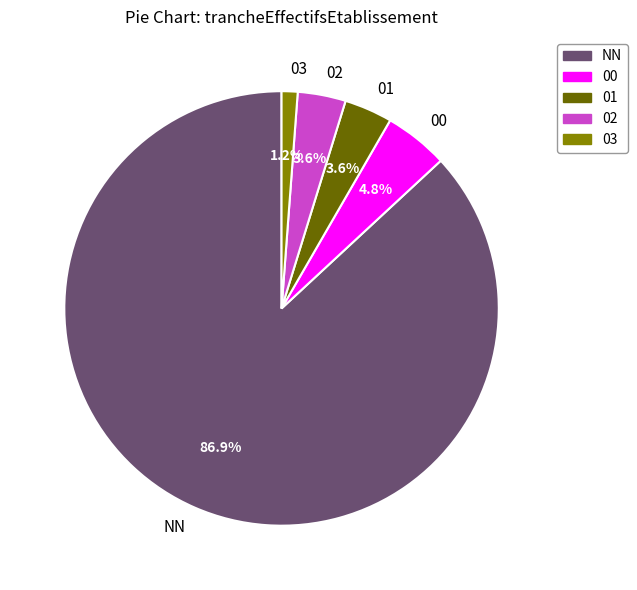

To the nearest percent, what percentage of the pie is 02?

4%